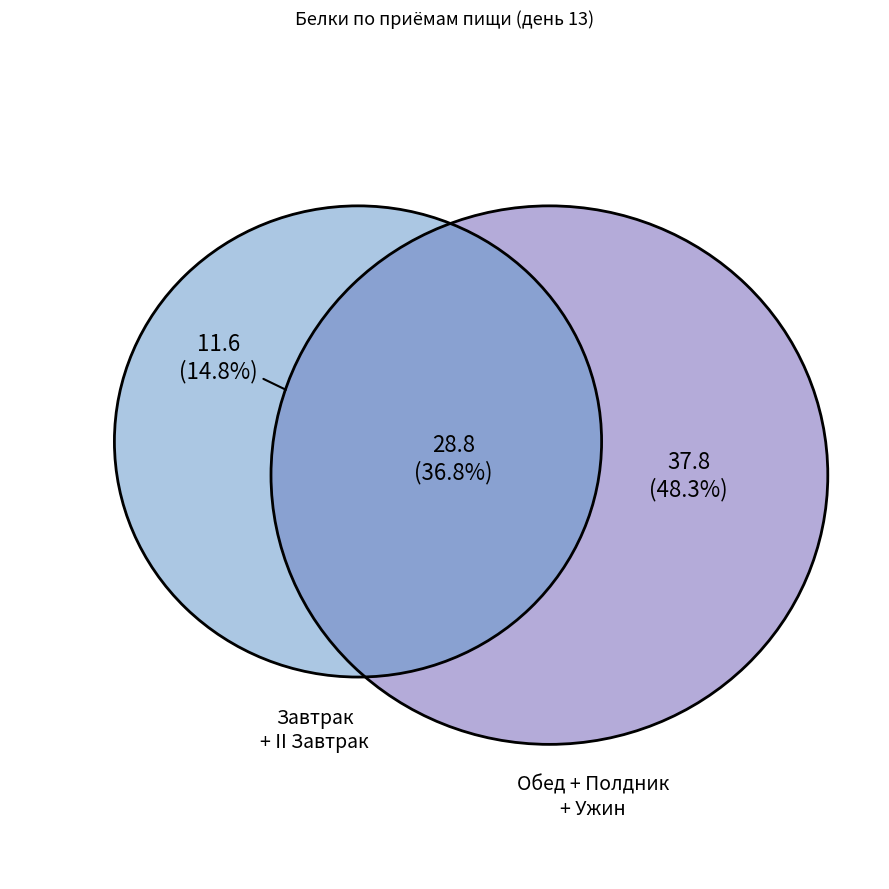

Does any single category account for the majority?

No